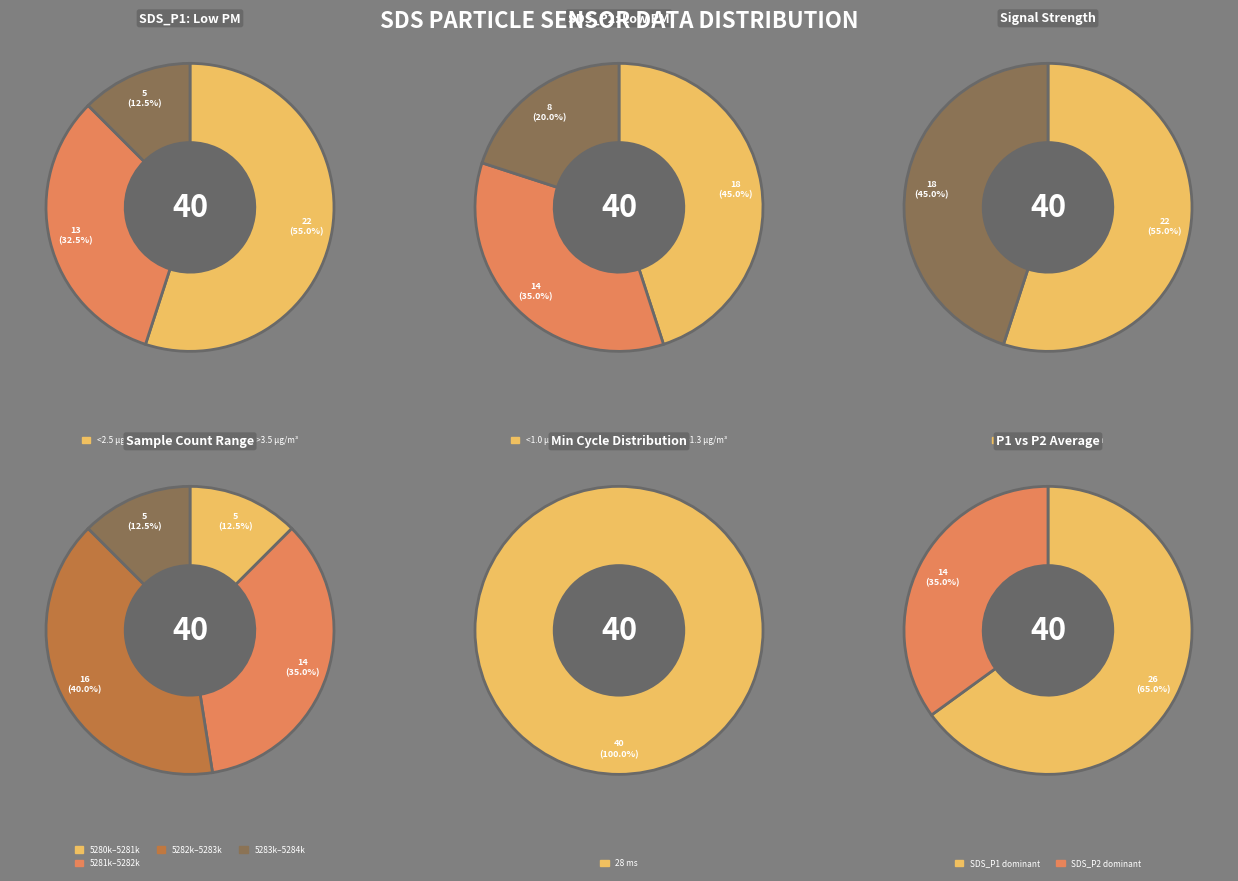

The 36 slice represents 1% of the pie. True or false?

False